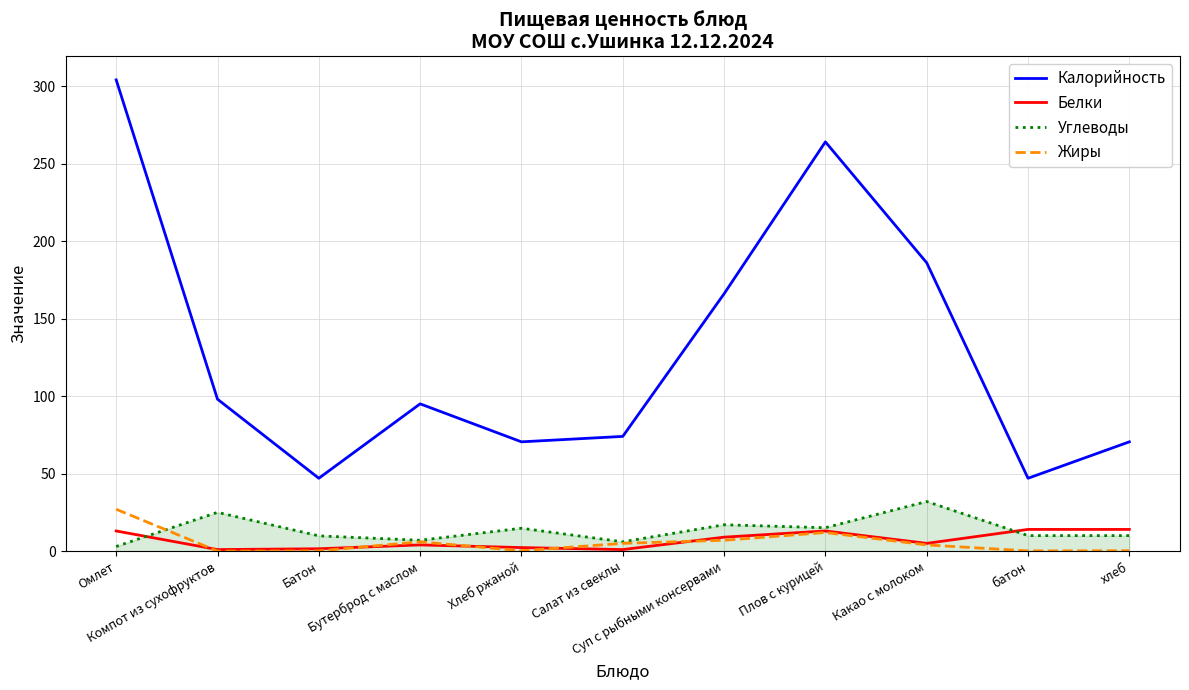

Where does the Углеводы series first go above 10?

Компот из сухофруктов